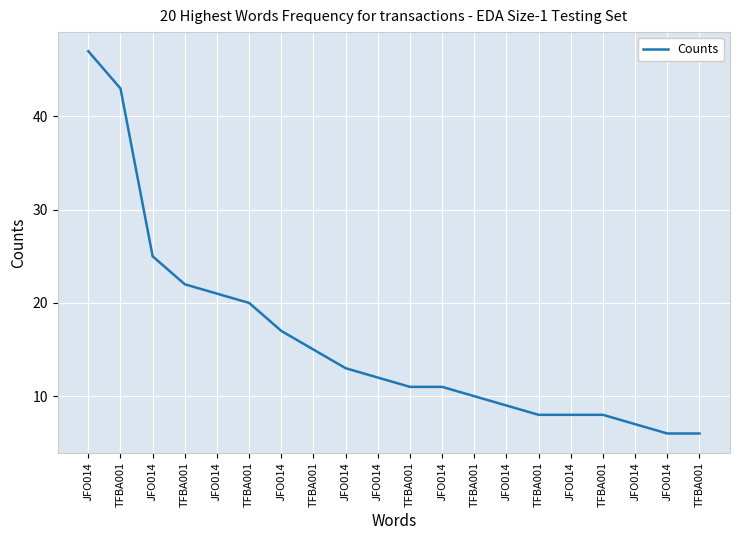

How many lines are shown in the chart?

1